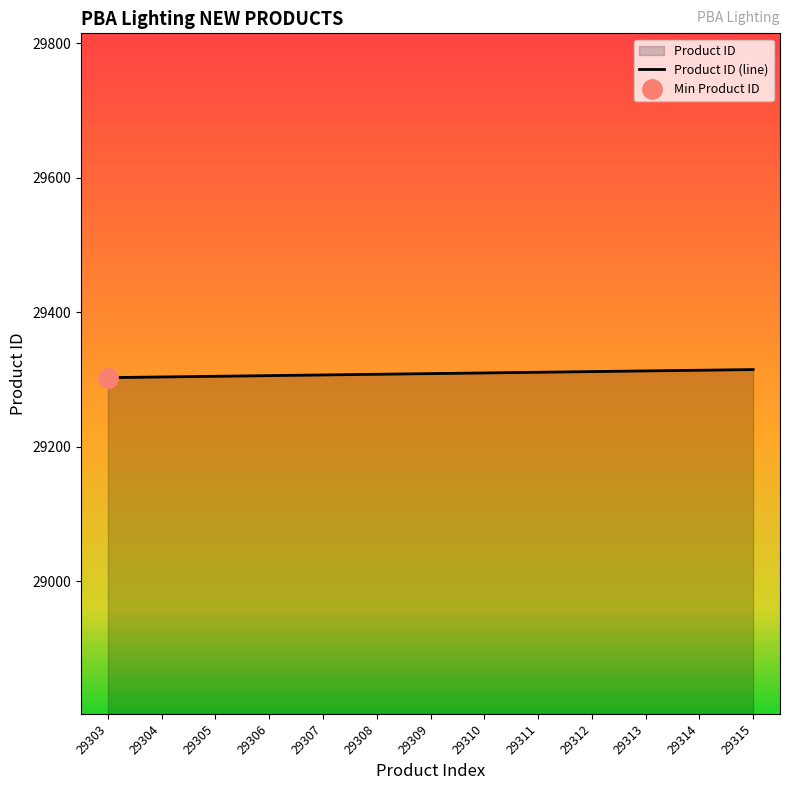

Is it true that Product ID (line) equals 45780 at 29307?

False